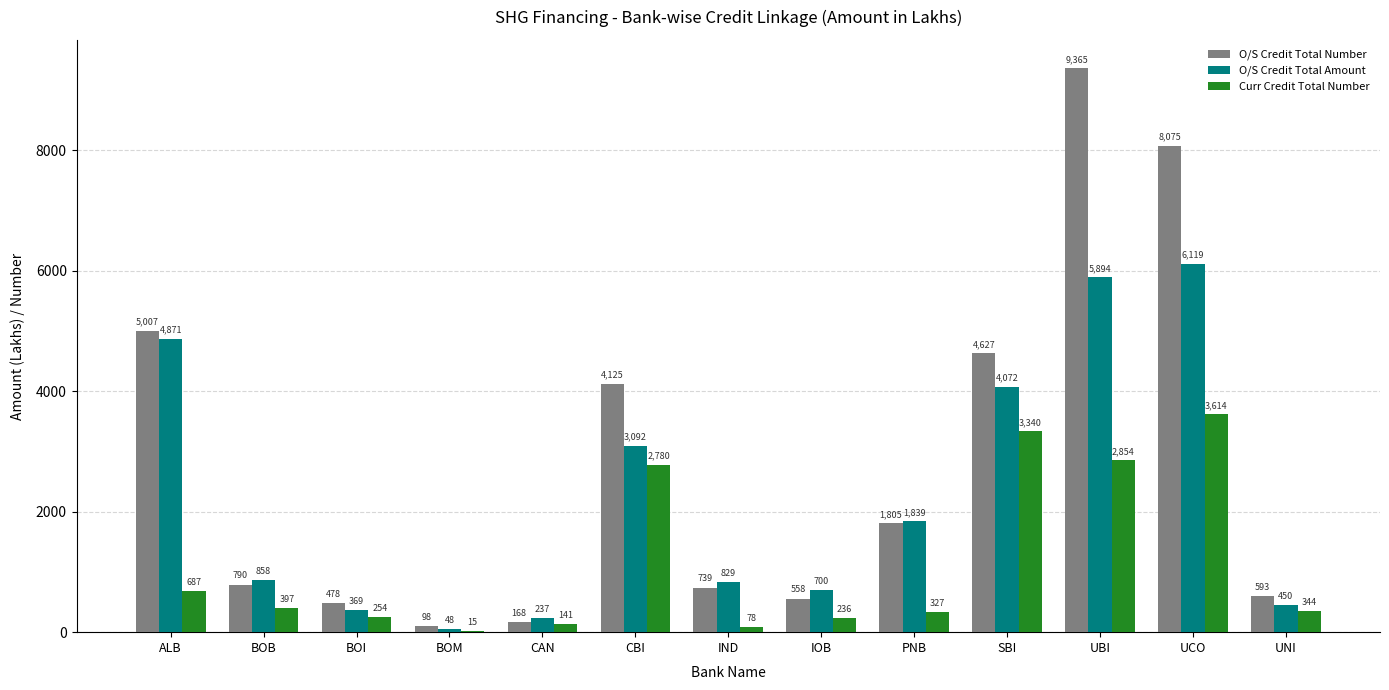

At which label does O/S Credit Total Number first exceed 790?

ALB